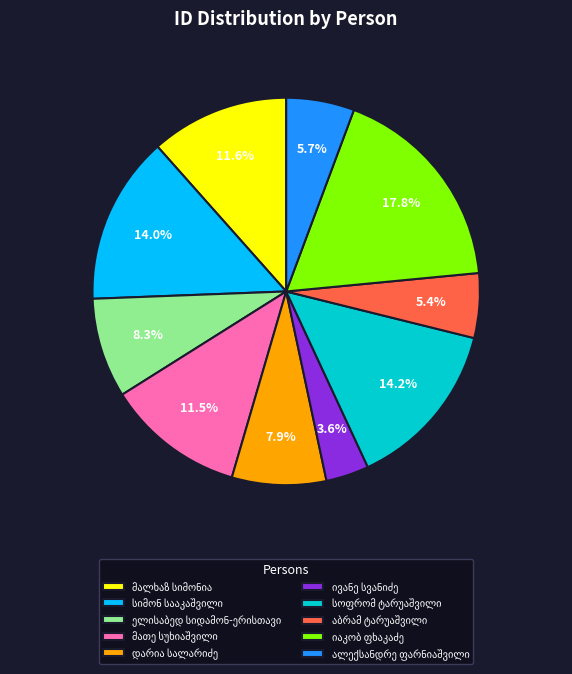

Is there a majority slice in this chart?

No